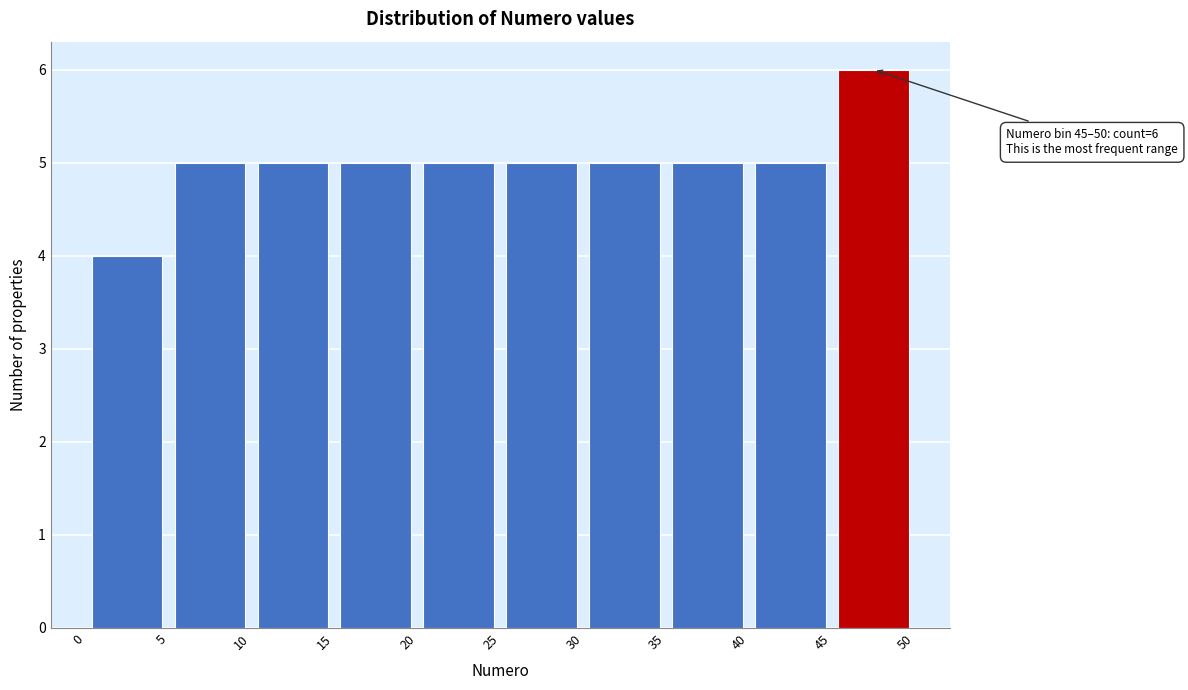

Which range on the x-axis has the tallest bar?

45 to 50